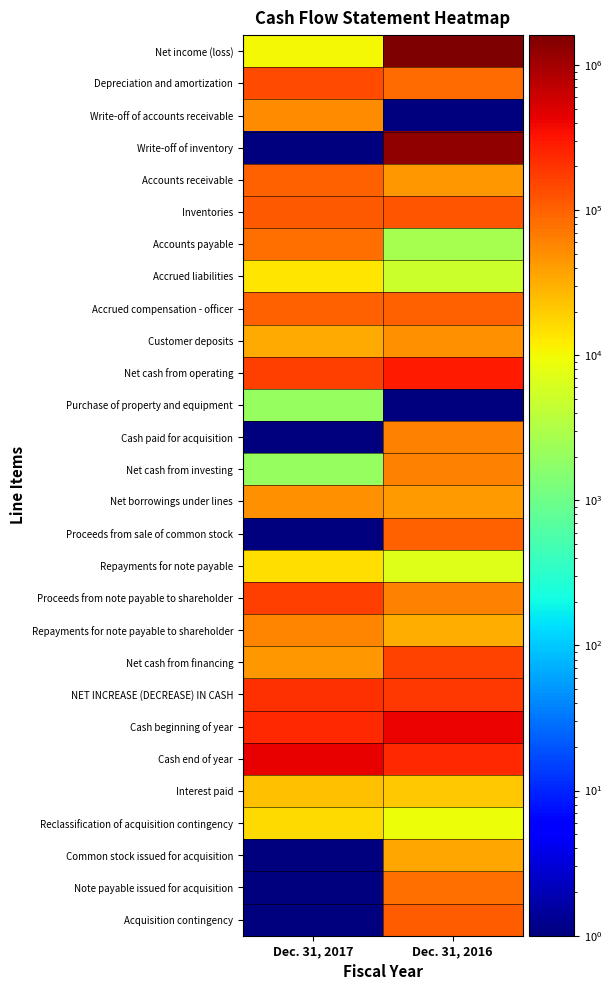

Which has a higher value, Dec. 31, 2017 or Dec. 31, 2016?

Dec. 31, 2016